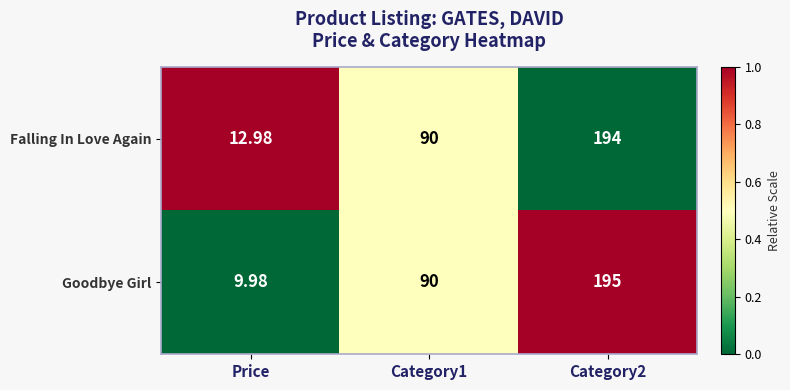

Which label corresponds to the smallest value in the chart?

Price